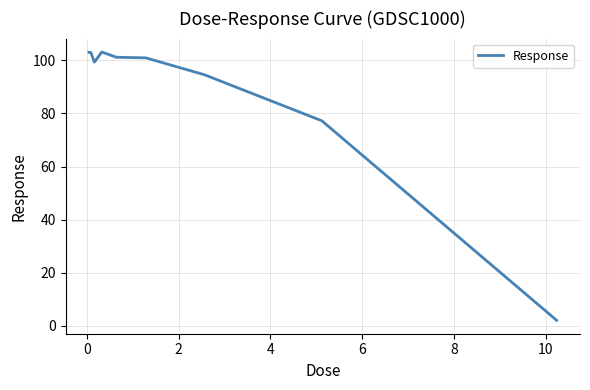

What is the maximum value shown in the chart?

103.2